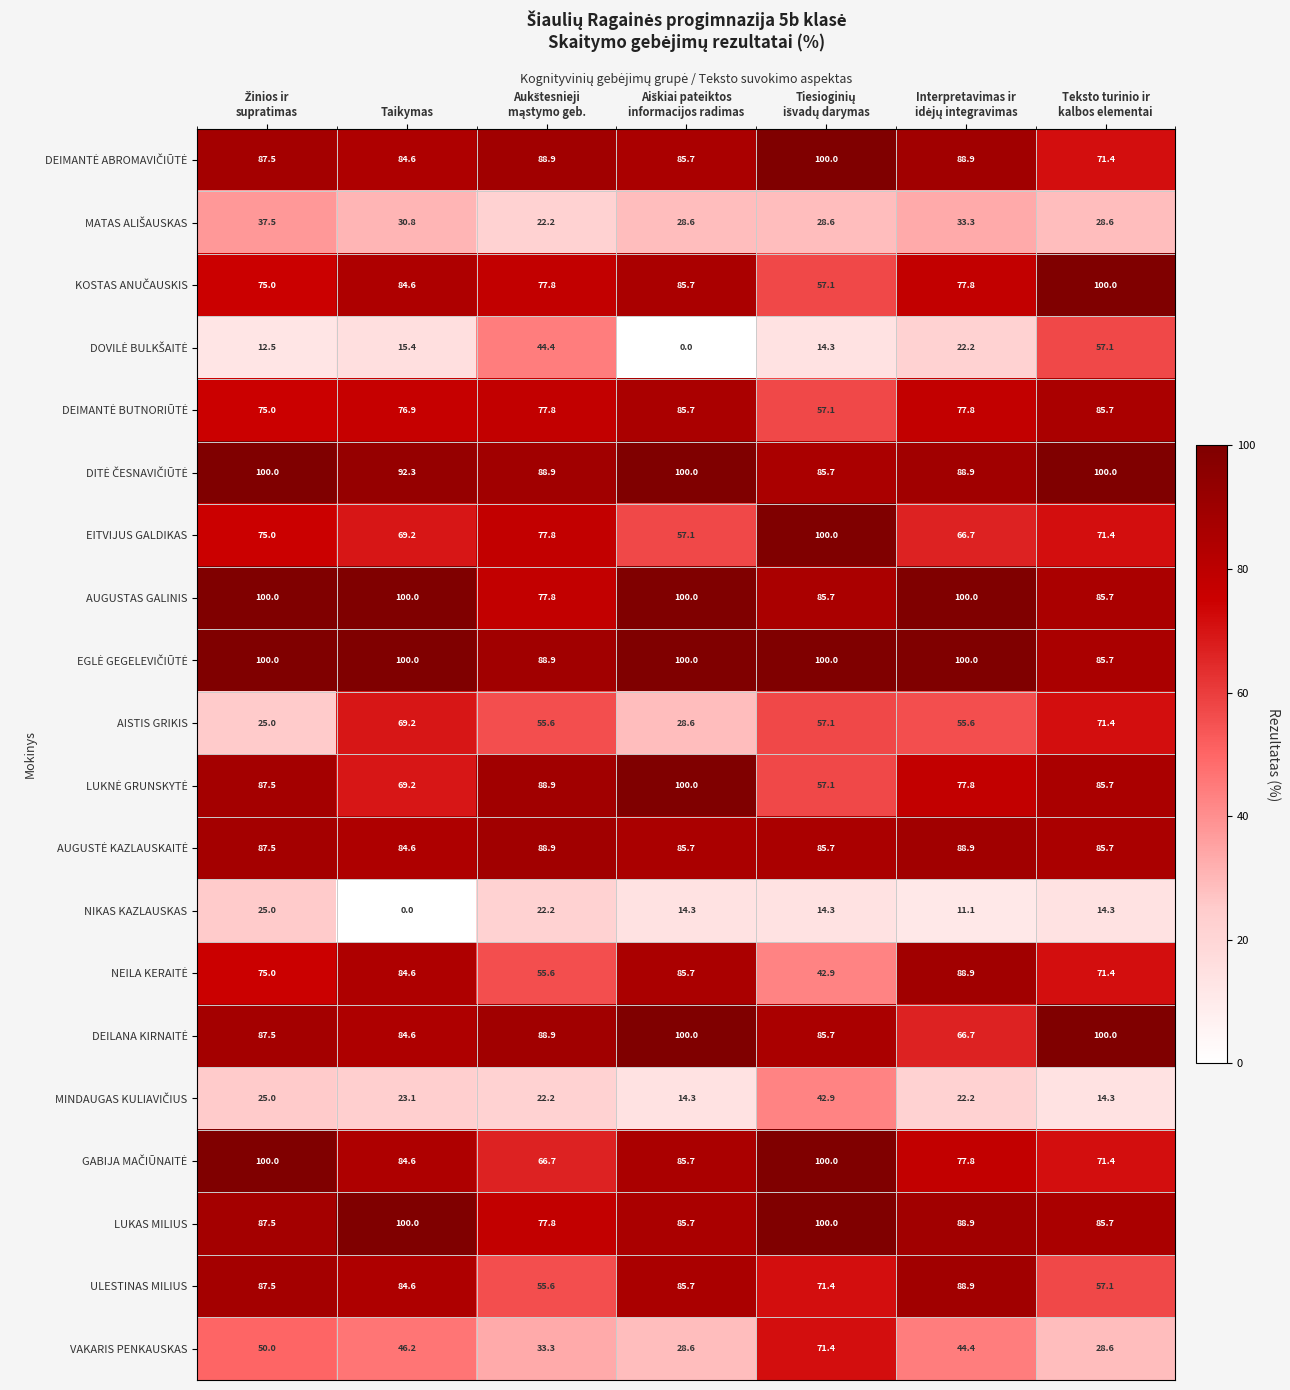

At how many categories does at least one series exceed 14?

7